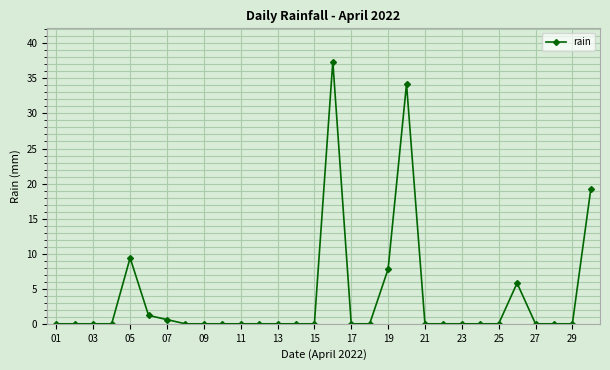

What is the greatest value displayed?

37.4